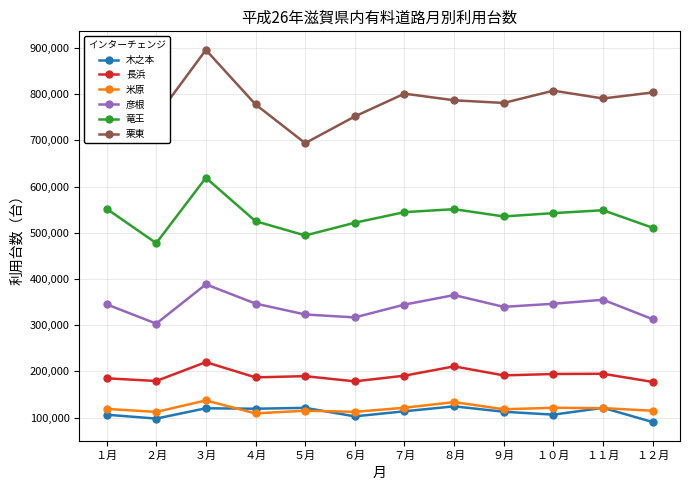

Which category has the lowest value in the 栗東 series?

５月